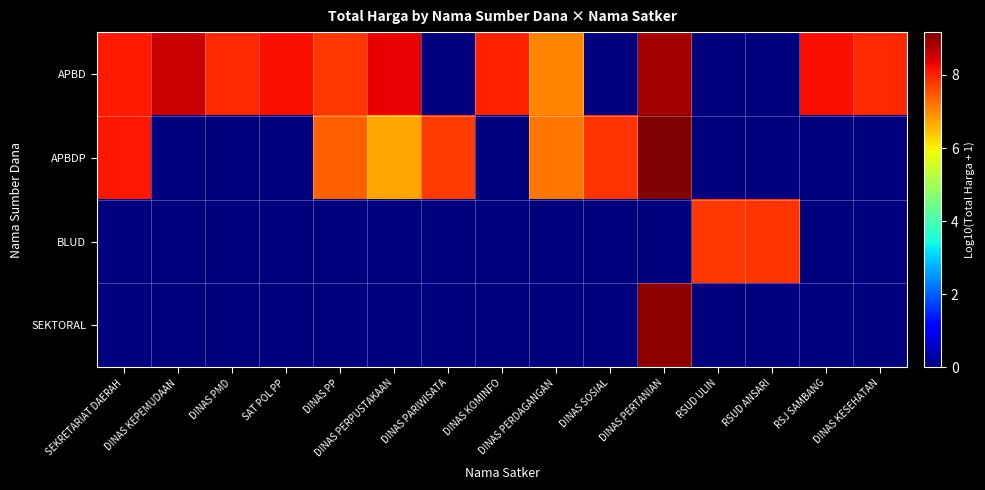

At DINAS PERPUSTAKAAN, list the series in order from largest to smallest.

APBD, APBDP, BLUD, SEKTORAL